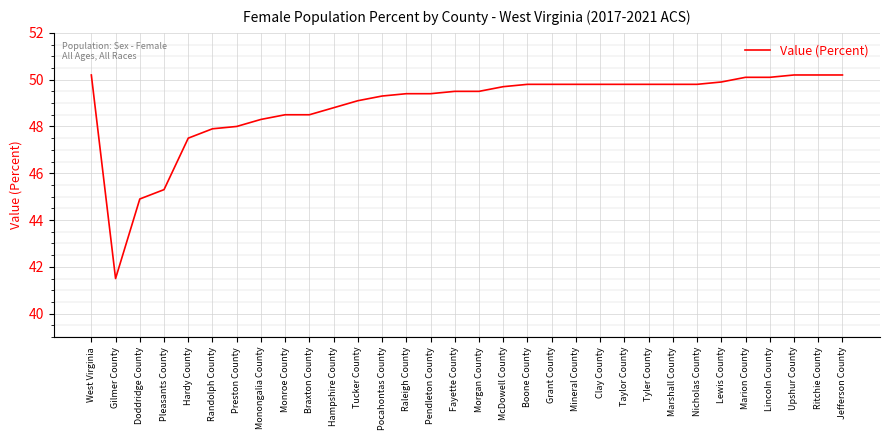

Reading left to right, list all the values displayed in this chart.

50.2	41.5	44.9	45.3	47.5	47.9	48.0	48.3	48.5	48.5	48.8	49.1	49.3	49.4	49.4	49.5	49.5	49.7	49.8	49.8	49.8	49.8	49.8	49.8	49.8	49.8	49.9	50.1	50.1	50.2	50.2	50.2